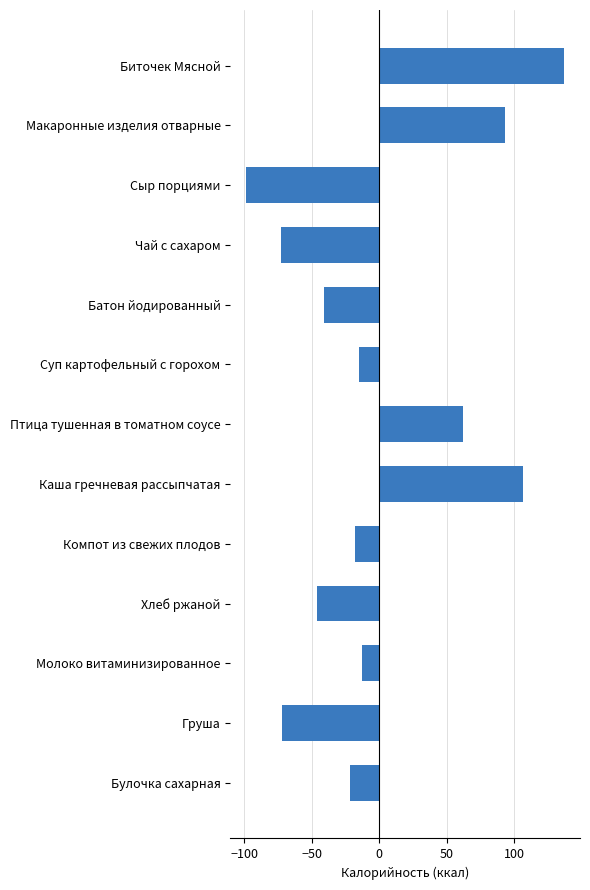

How many distinct data groups are displayed?

1